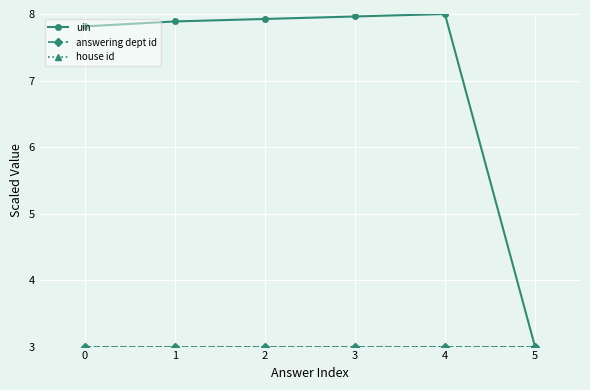

What is the value of the house id point at the 3rd from the left?

3.0